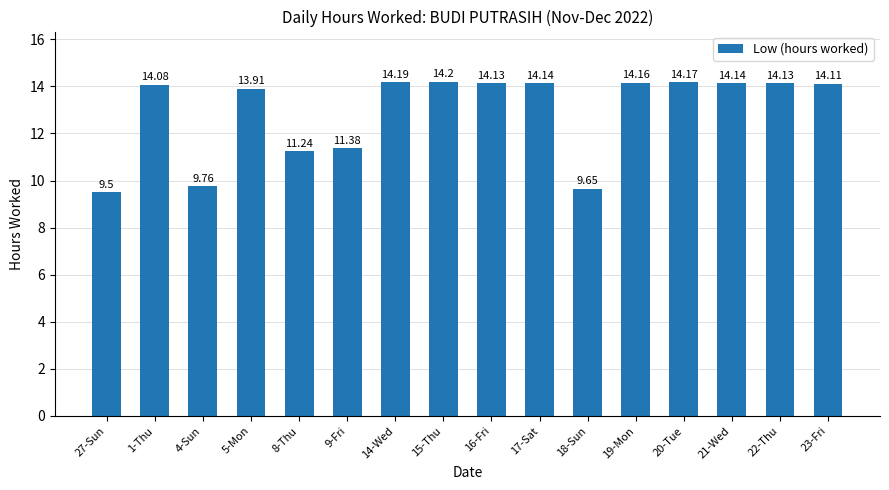

What is the ratio of the value at 1-Thu to the value at 17-Sat?

1.0